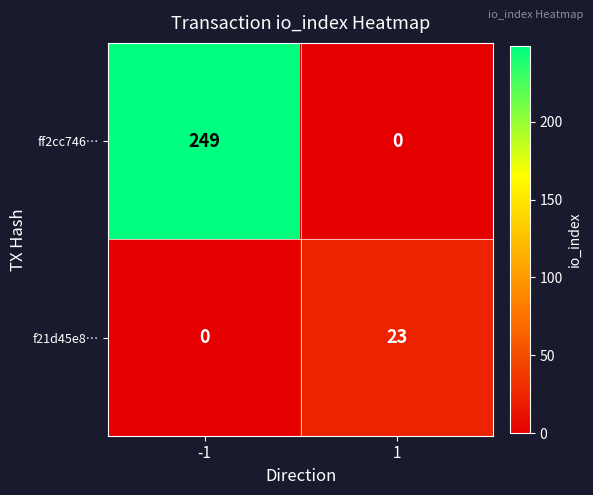

What is the sum of all ff2cc746… values?

249